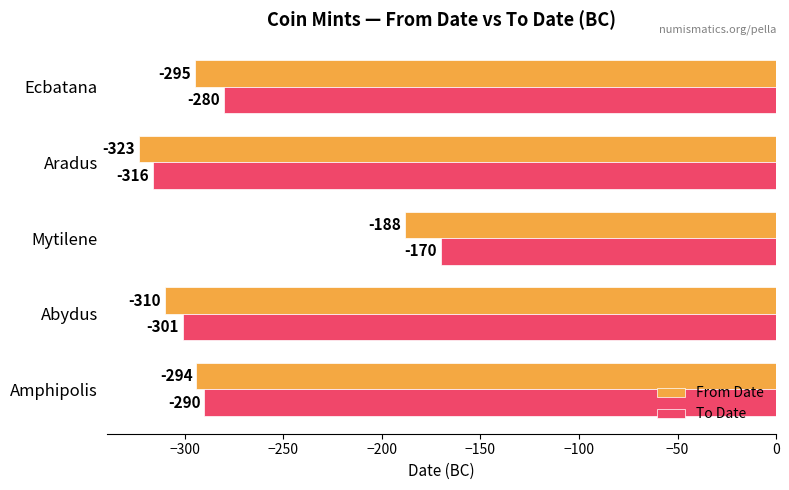

List the series in order of their overall mean, lowest first.

From Date, To Date